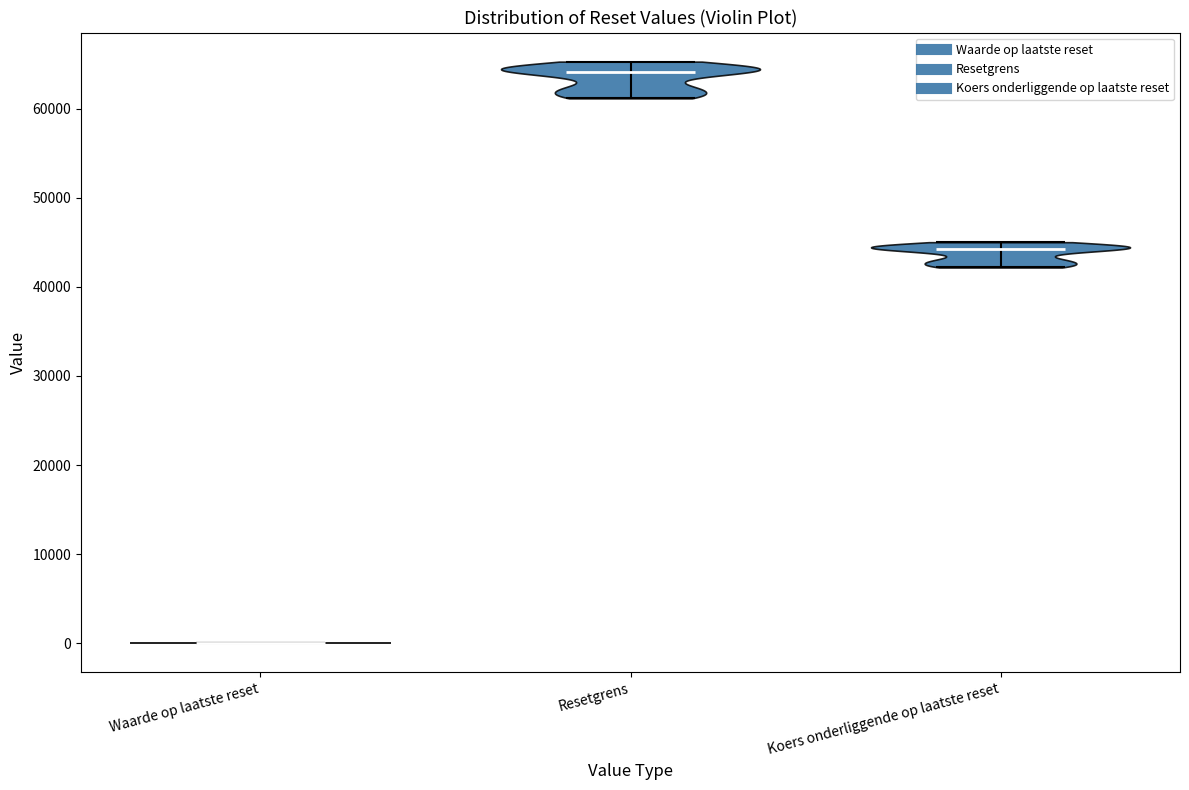

Reading left to right, read every violin against the y-axis: where its median line is, and the lowest and highest points it reaches. The values are not printed on the chart, so give them approximately, as read against the axis.

Waarde op laatste reset: median line 0, lowest point 0, highest point 0
Resetgrens: median line 64000, lowest point 61000, highest point 65000
Koers onderliggende op laatste reset: median line 44000, lowest point 42000, highest point 45000